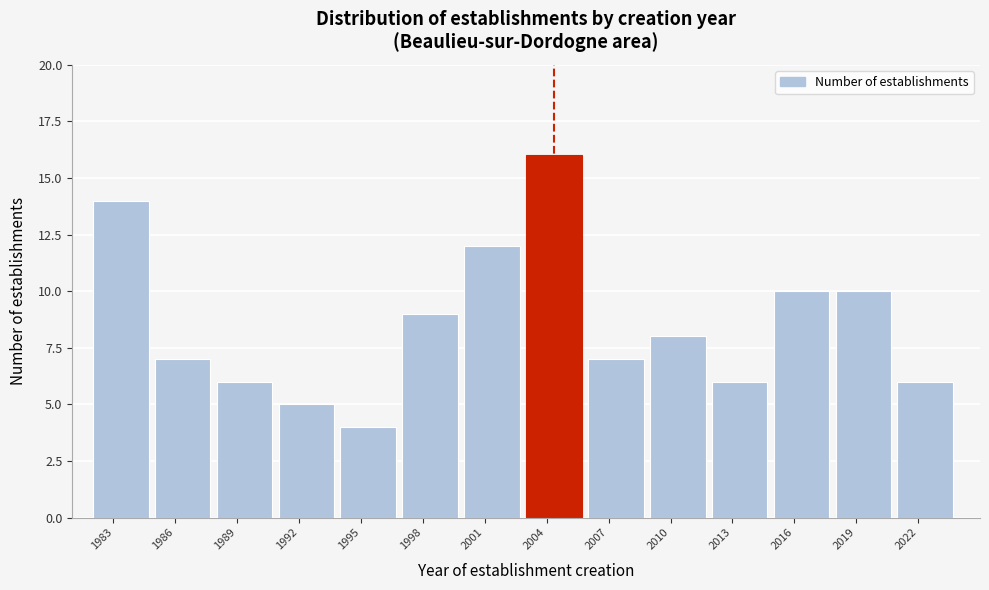

Reading left to right, list every bar in this chart as the range it spans on the x-axis followed by its height. The values are not printed on the chart, so give them approximately, as read against the axis.

1982 to 1985: 14
1985 to 1988: 7
1988 to 1991: 6
1991 to 1994: 5
1994 to 1997: 4
1997 to 2000: 9
2000 to 2003: 12
2003 to 2006: 16
2006 to 2009: 7
2009 to 2012: 8
2012 to 2015: 6
2015 to 2018: 10
2018 to 2021: 10
2021 to 2024: 6